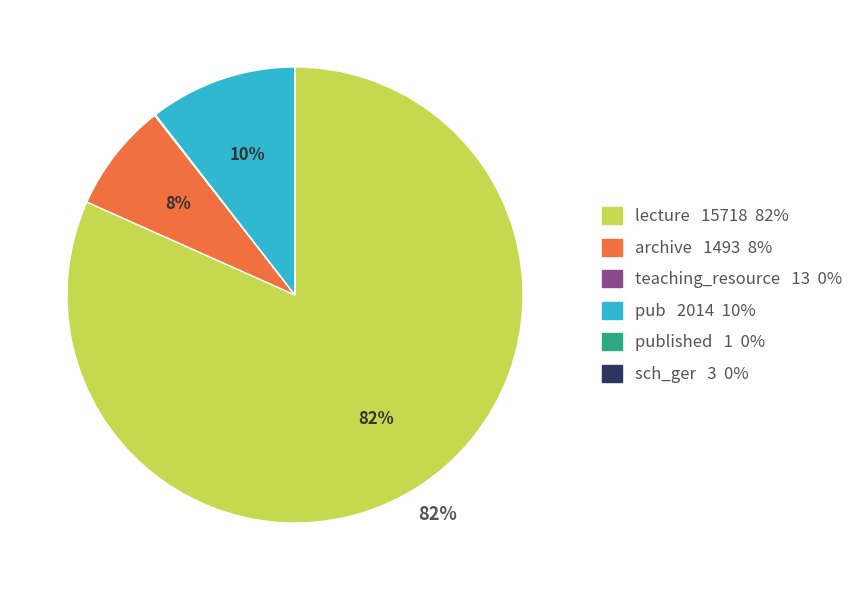

Is there any slice that represents more than half of the pie?

Yes